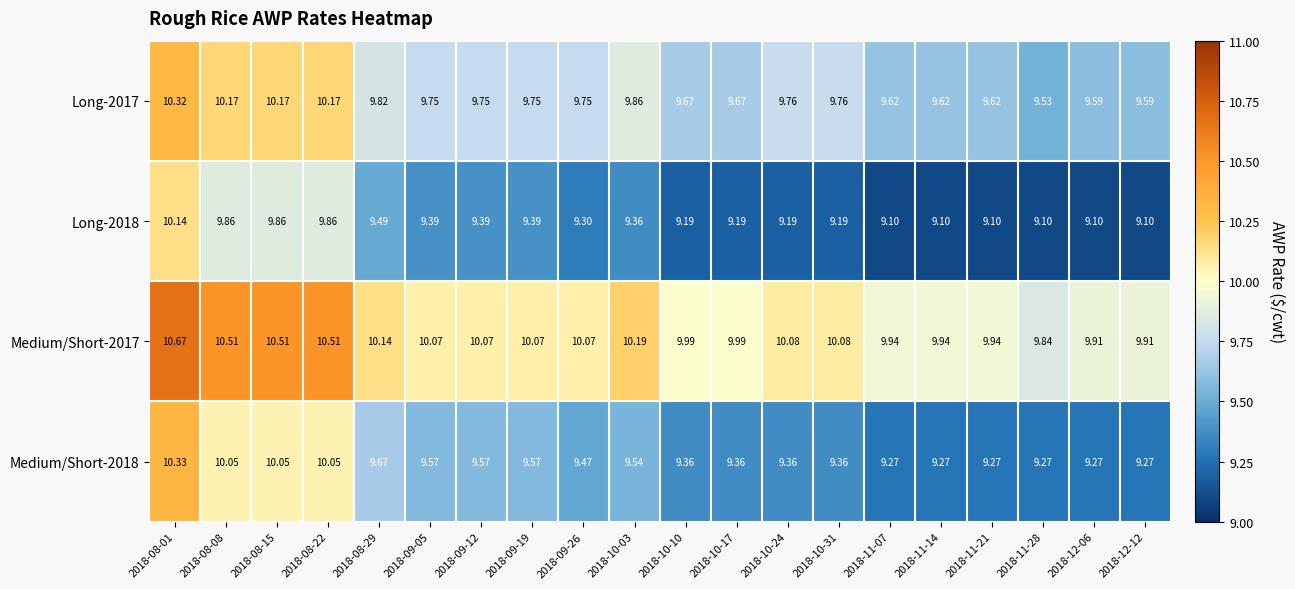

Is the value of Medium/Short-2017 at 2018-09-05 greater than the value of Long-2017 at 2018-09-05?

Yes